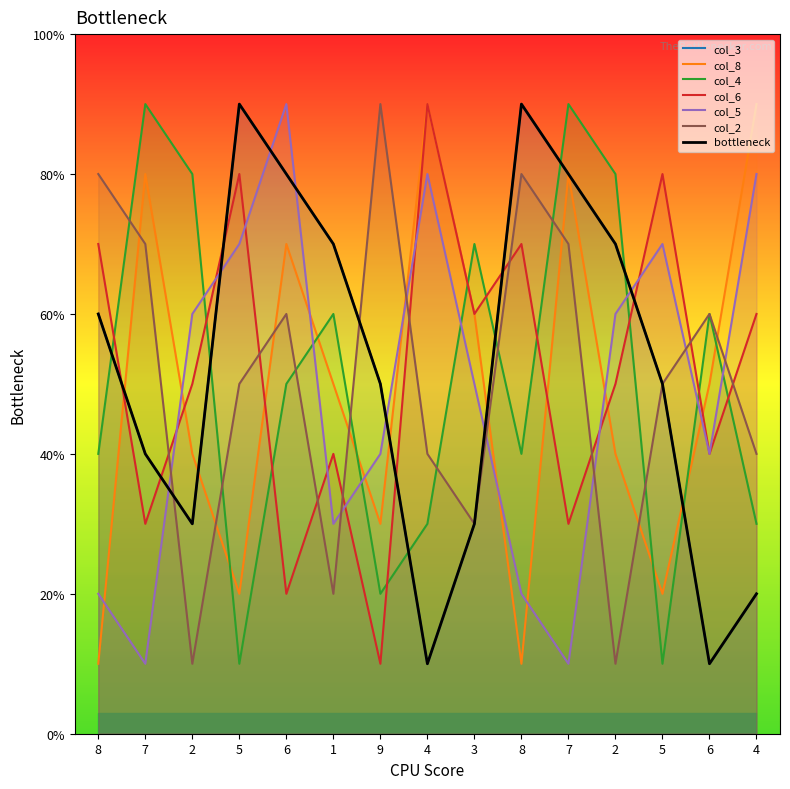

What value does the col_3 series have at 1?

7